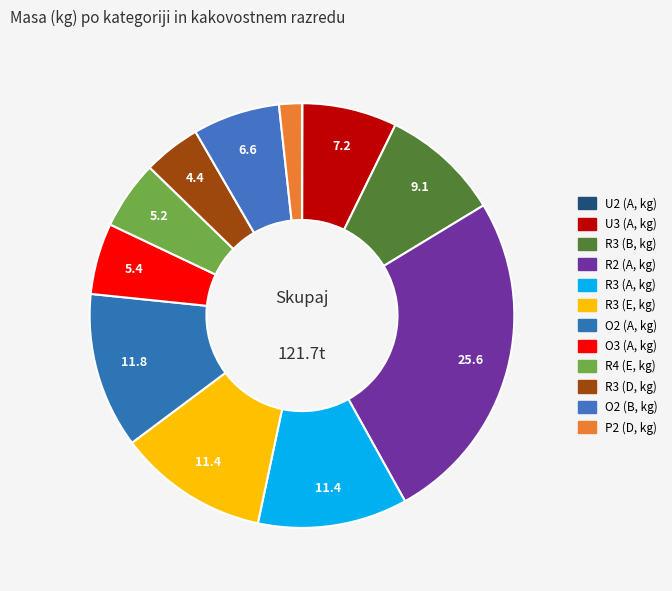

To the nearest percent, what is the combined percentage of O2 (B, kg) and R3 (A, kg)?

18%